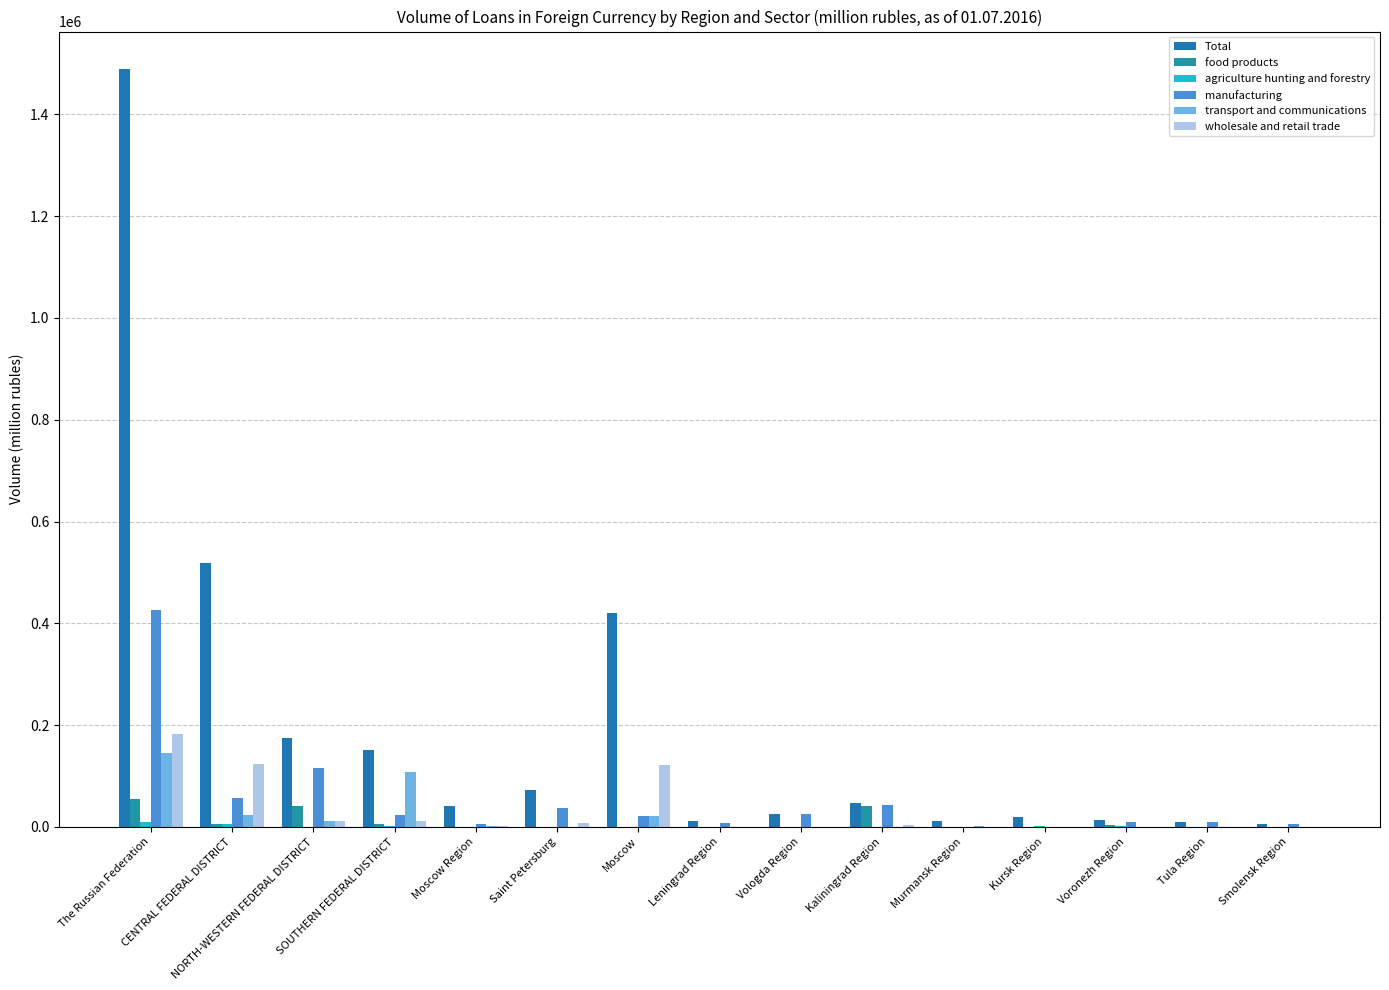

At which label does Total reach its minimum?

Smolensk Region